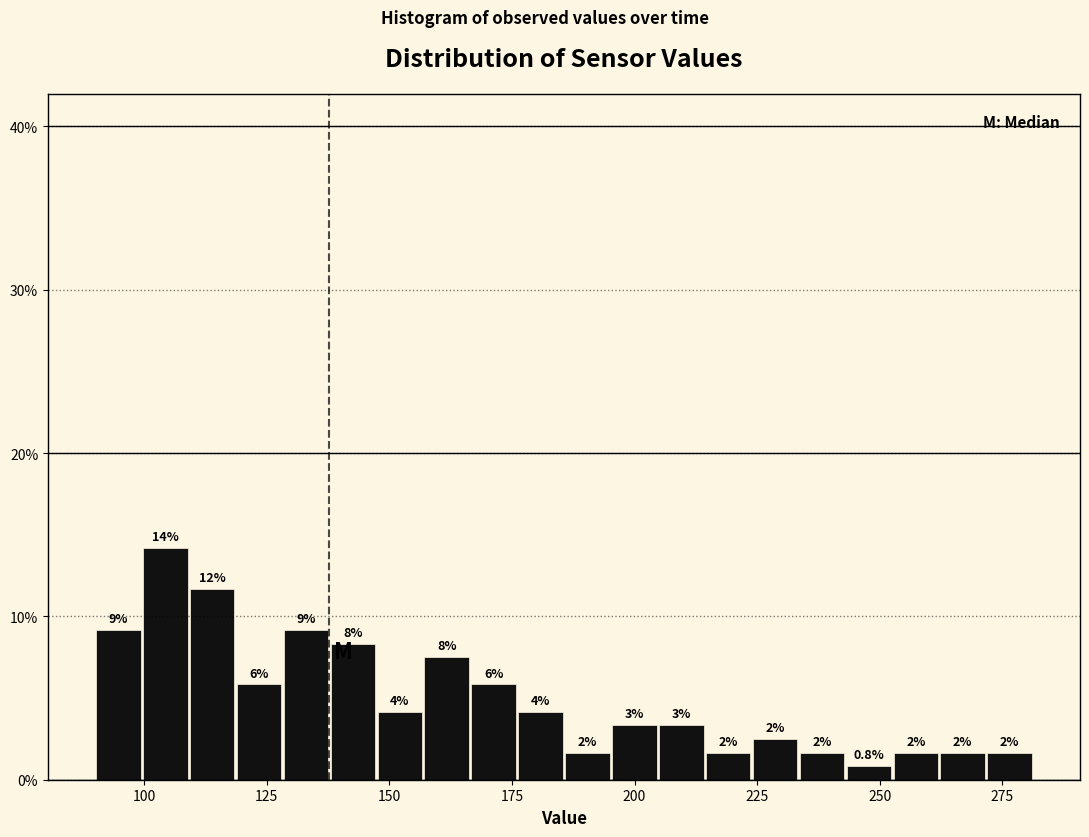

Read against the x-axis, roughly where is the centre of the tallest bar?

105